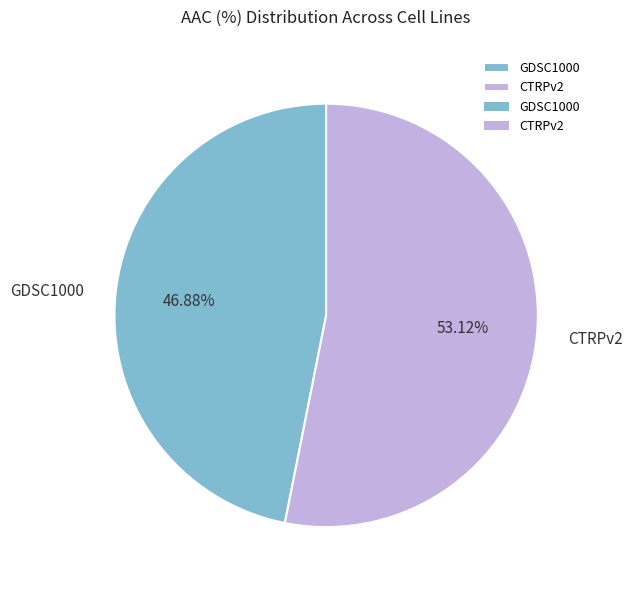

To the nearest percent, what is the combined percentage of GDSC1000 and CTRPv2?

100%